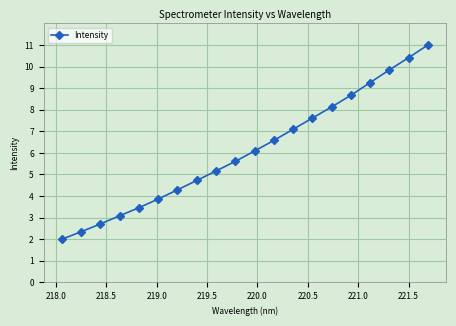

What is the difference between the maximum and second lowest values?

8.7